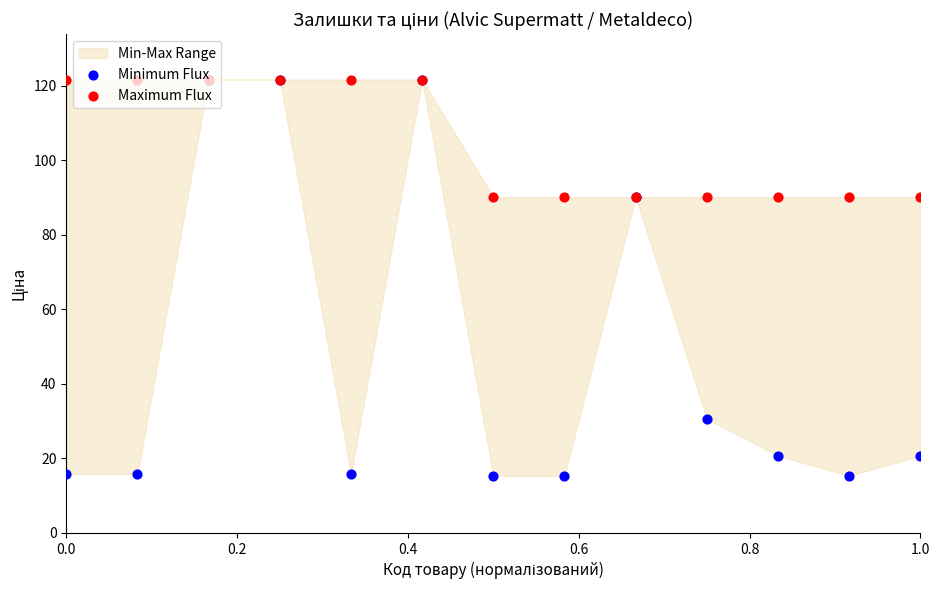

Which series has the largest total across all categories?

Maximum Flux